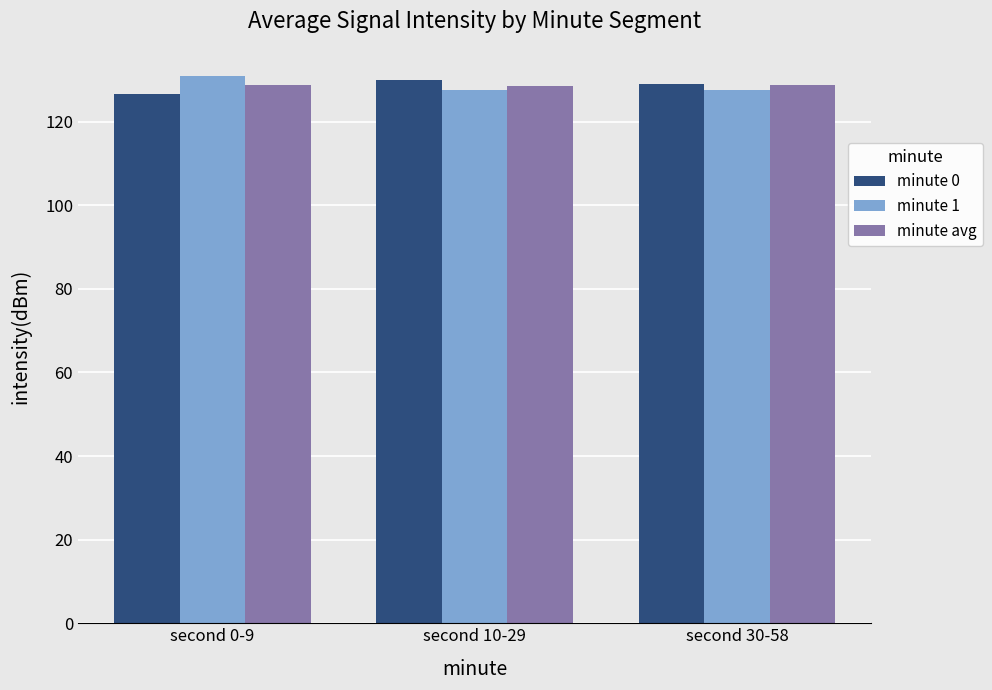

What is the difference between the minute avg values at second 30-58 and second 0-9?

0.1